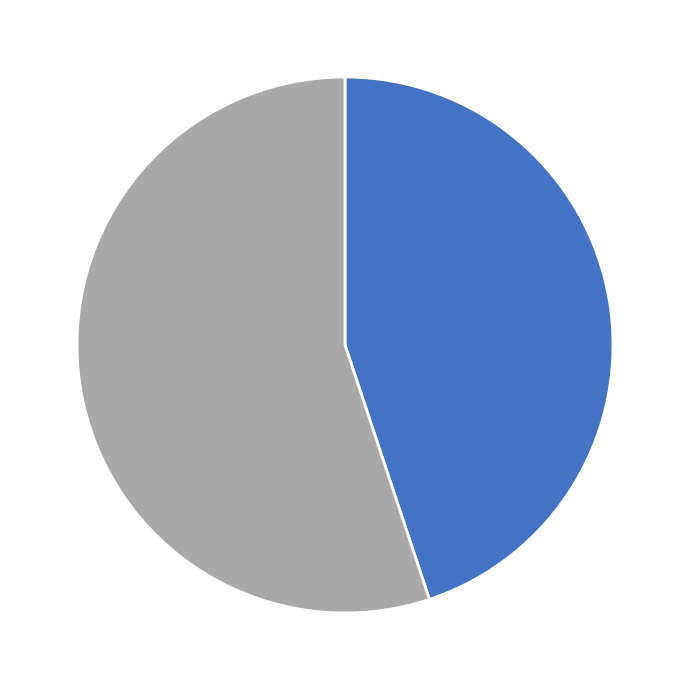

Is there any slice that represents more than half of the pie?

Yes